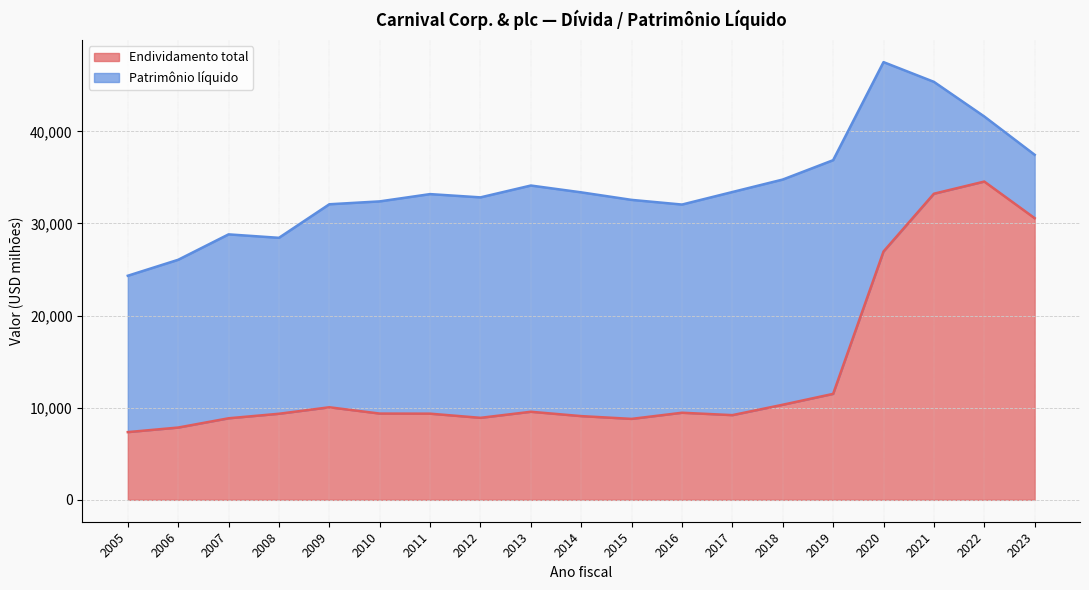

List the labels in order of value, smallest first.

2005, 2006, 2015, 2007, 2012, 2014, 2017, 2008, 2011, 2010, 2016, 2013, 2009, 2018, 2019, 2020, 2023, 2021, 2022